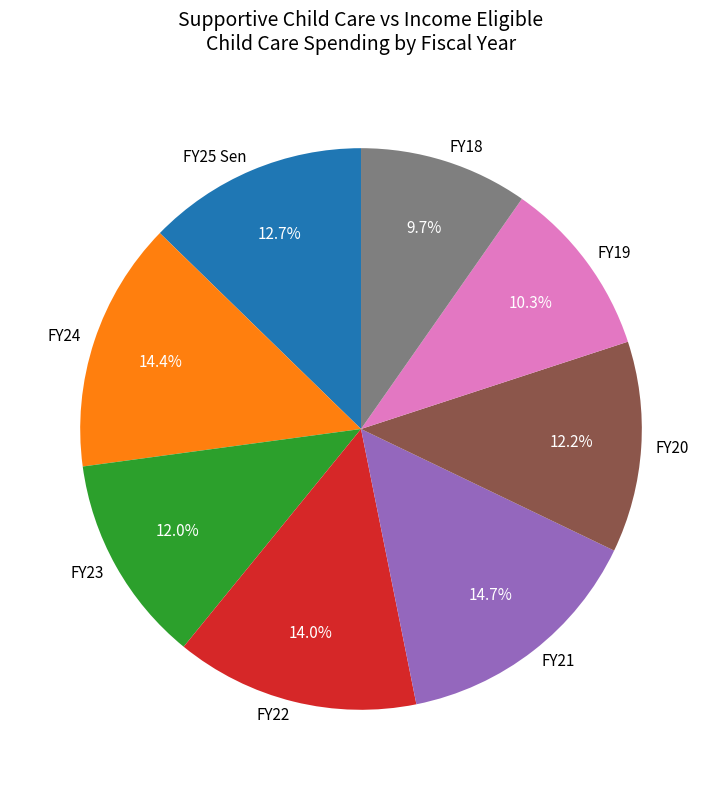

Which has a higher value, FY25 Sen or FY22?

FY22